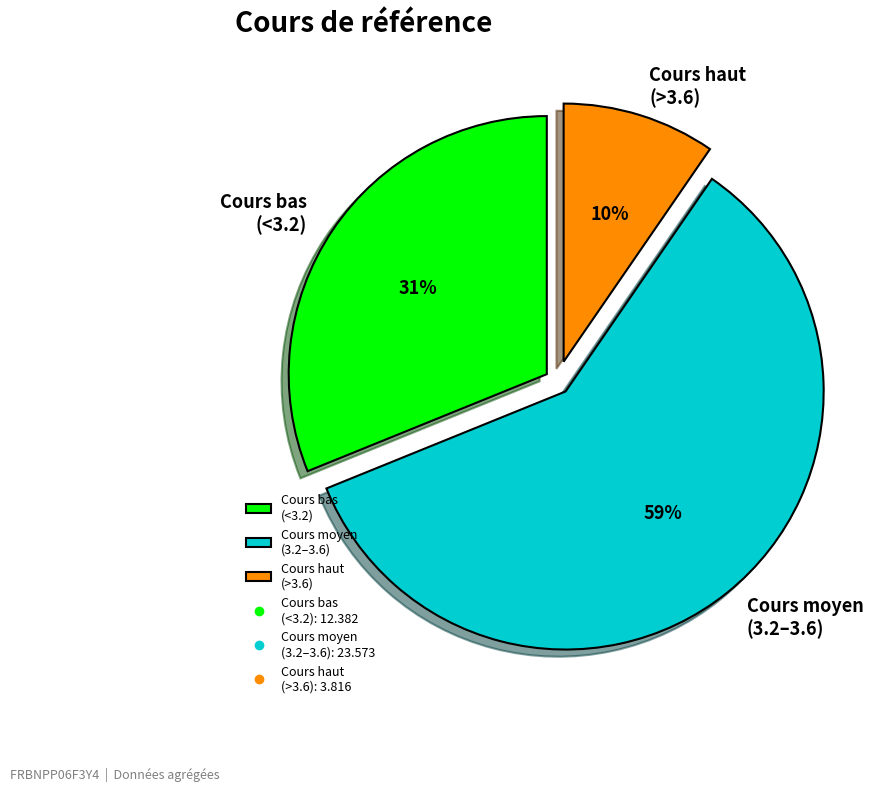

Do Cours bas (<3.2) and Cours haut (>3.6) together represent more than half of the pie?

No